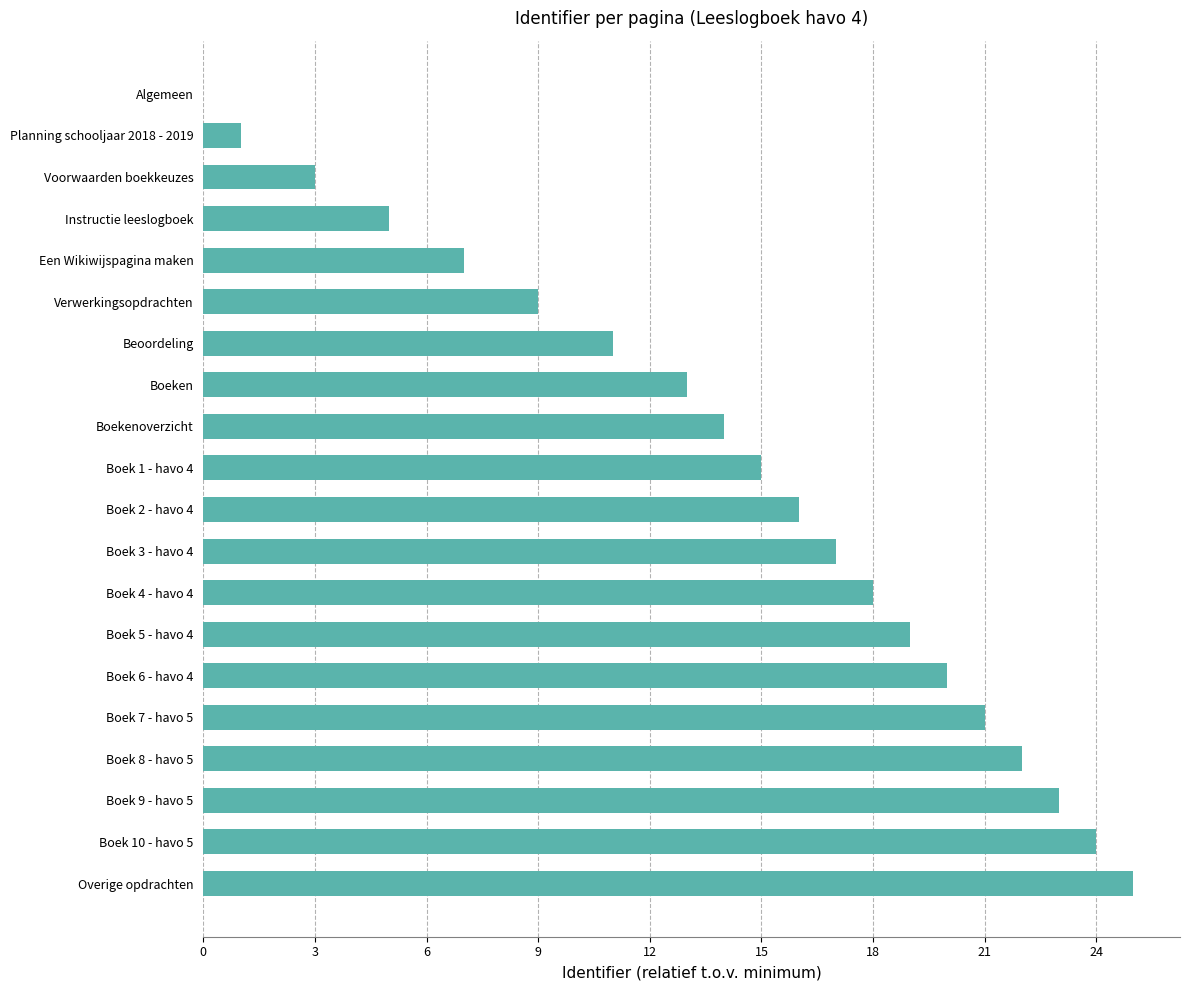

What is the greatest value displayed?

25